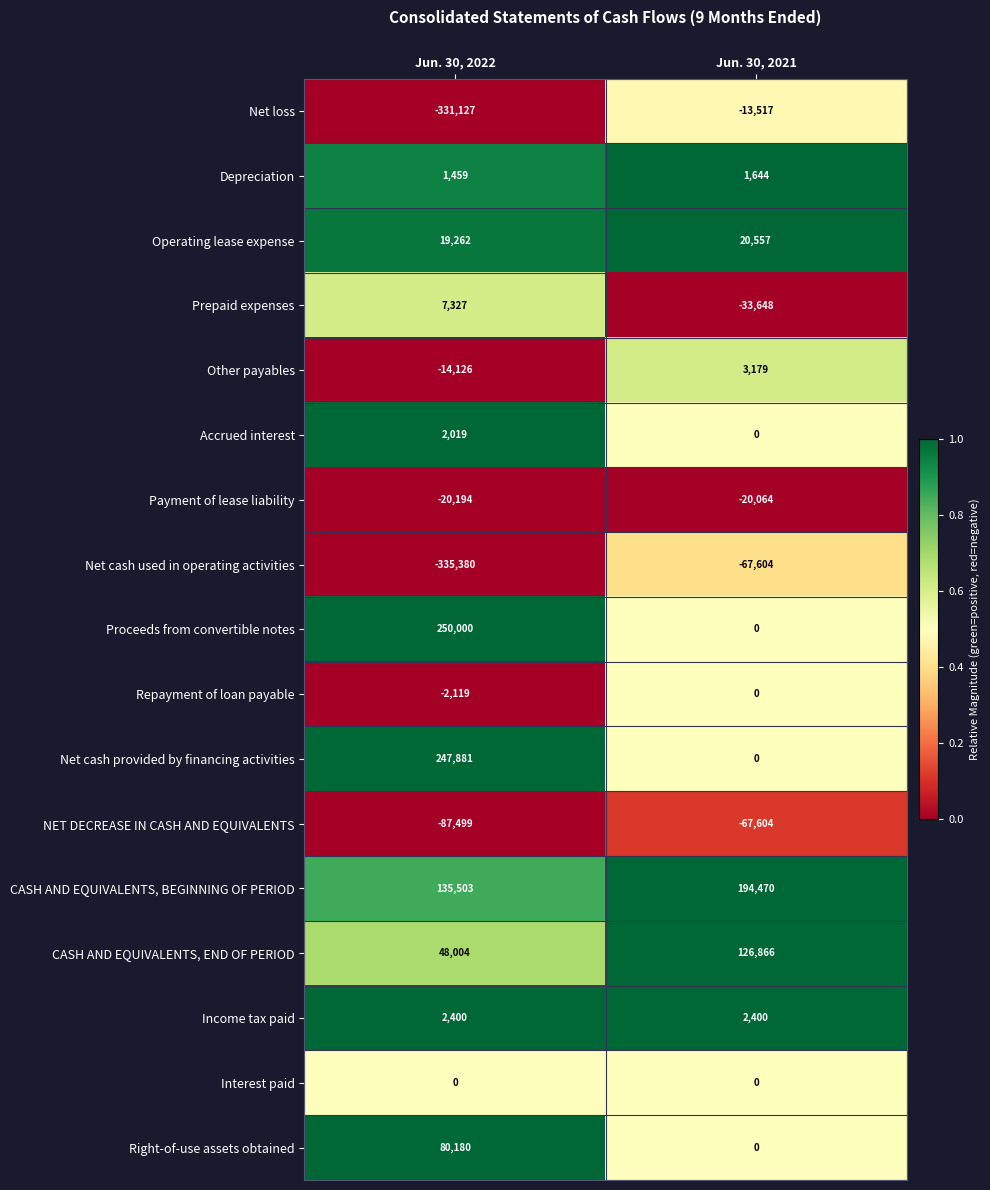

Which series has the largest total across all categories?

CASH AND EQUIVALENTS, BEGINNING OF PERIOD